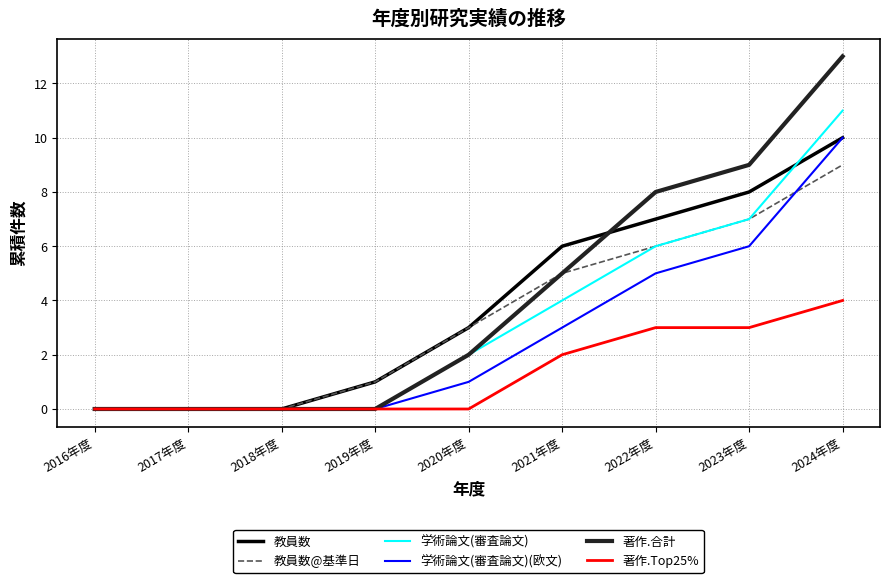

What is the difference between the 著作.Top25% values at 2017年度 and 2022年度?

3